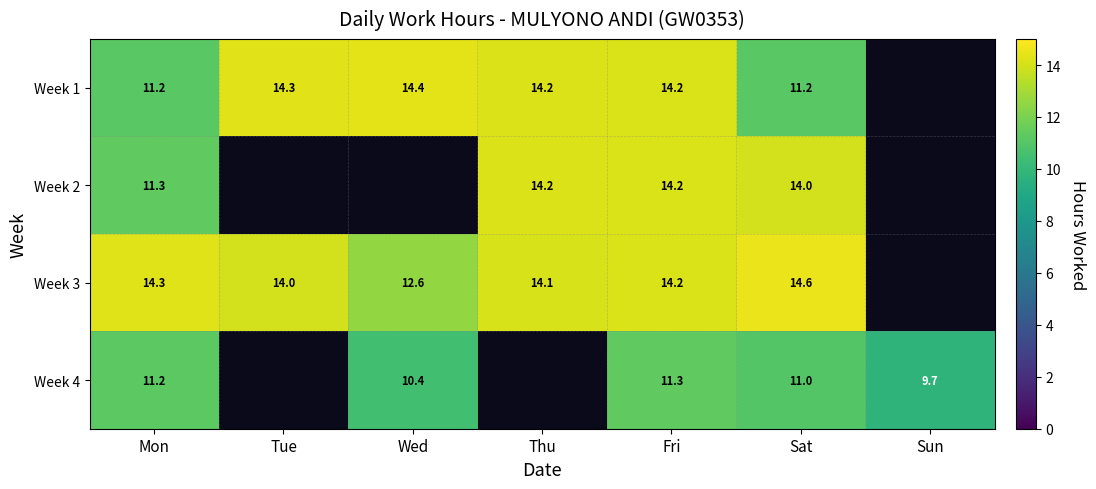

At which category is the sum across all series the highest?

Fri